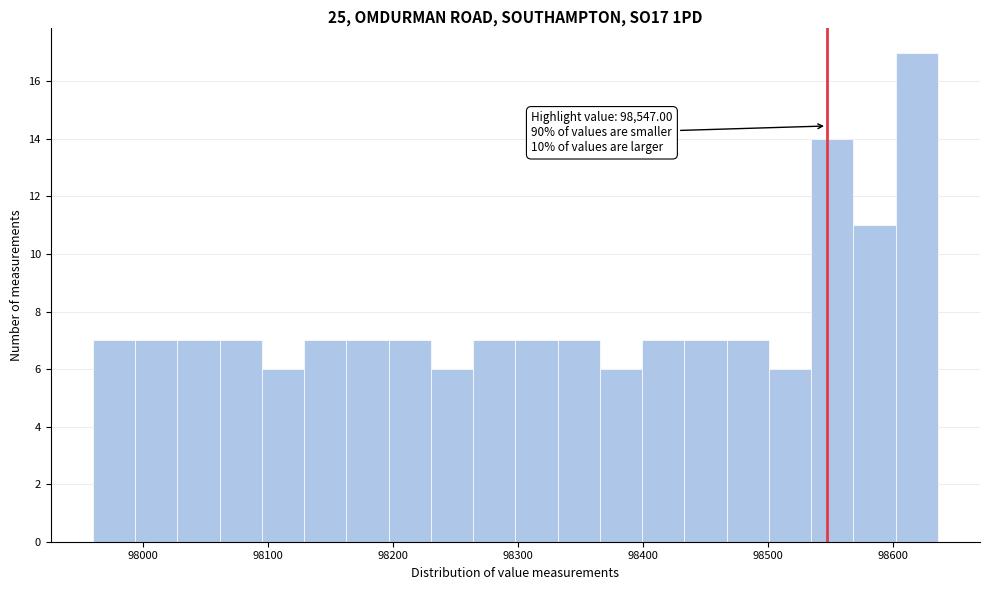

Read against the x-axis, roughly where is the centre of the tallest bar?

98620